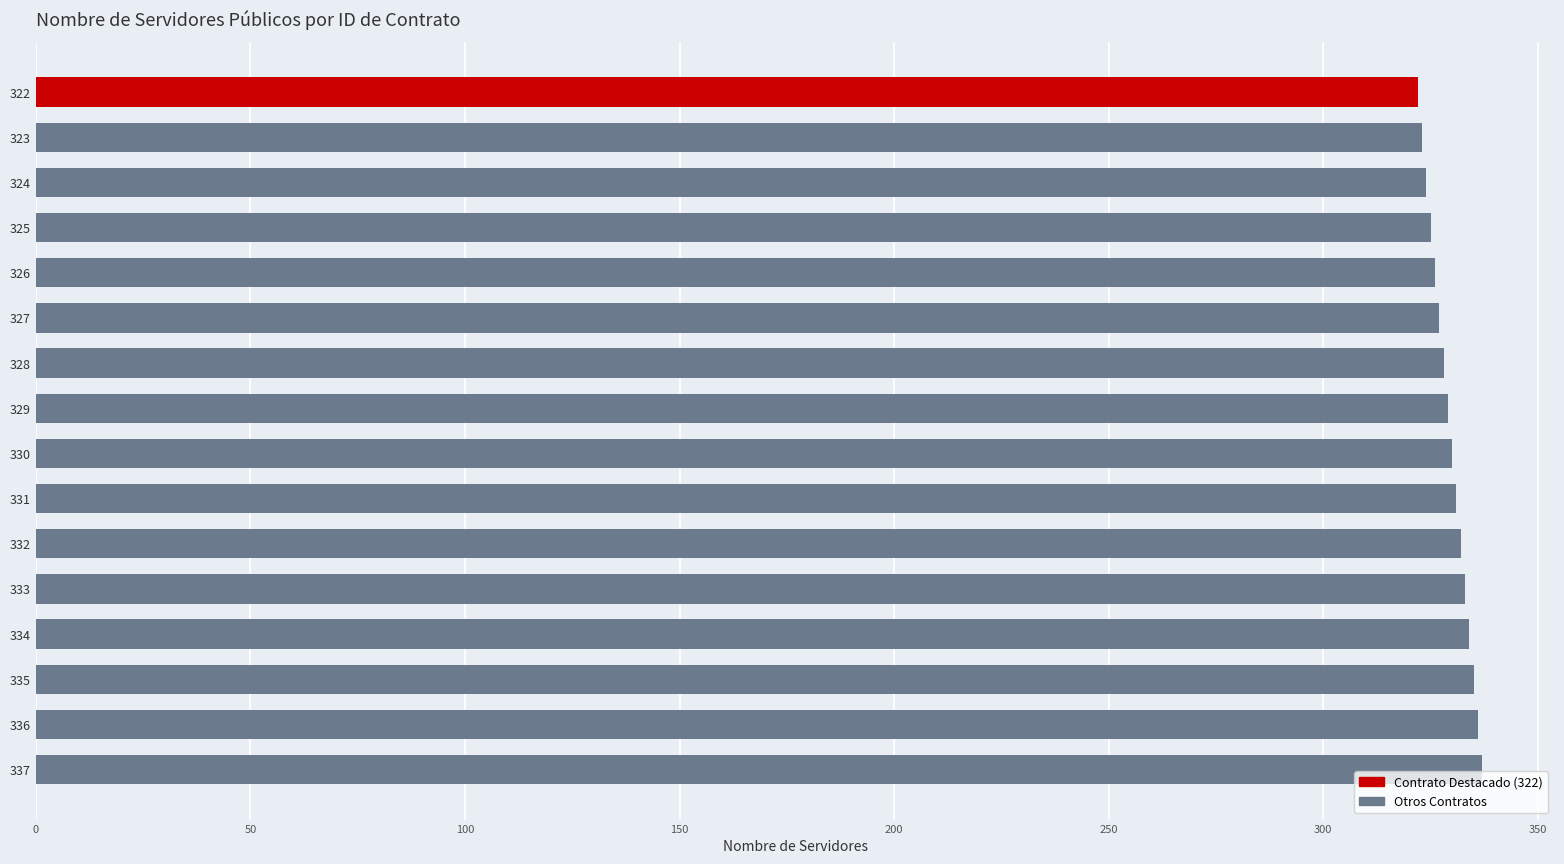

True or false: the data shows 330 at 330.

True